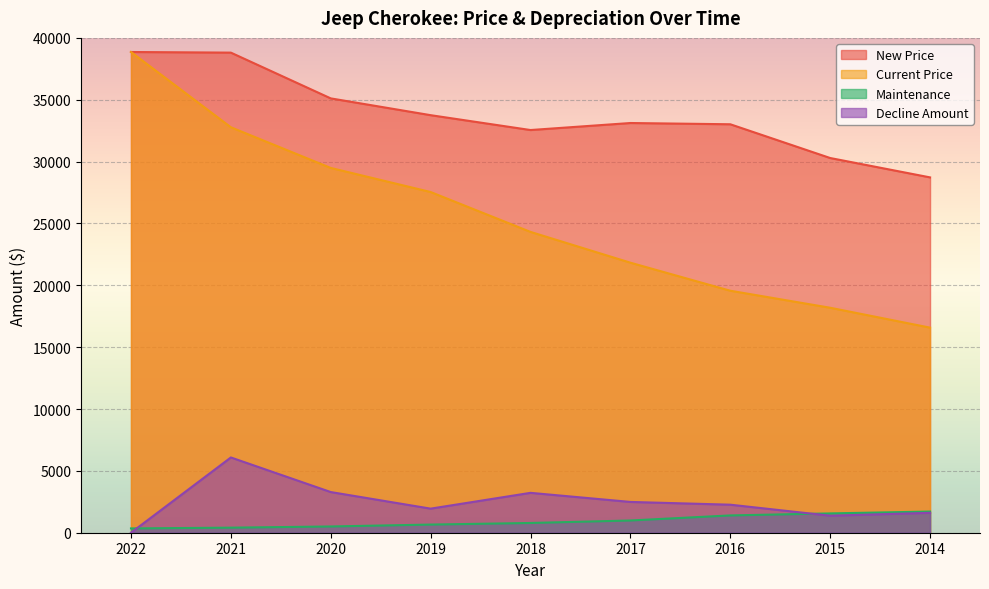

What is the value of the New Price point at the 1st from the left?

38860